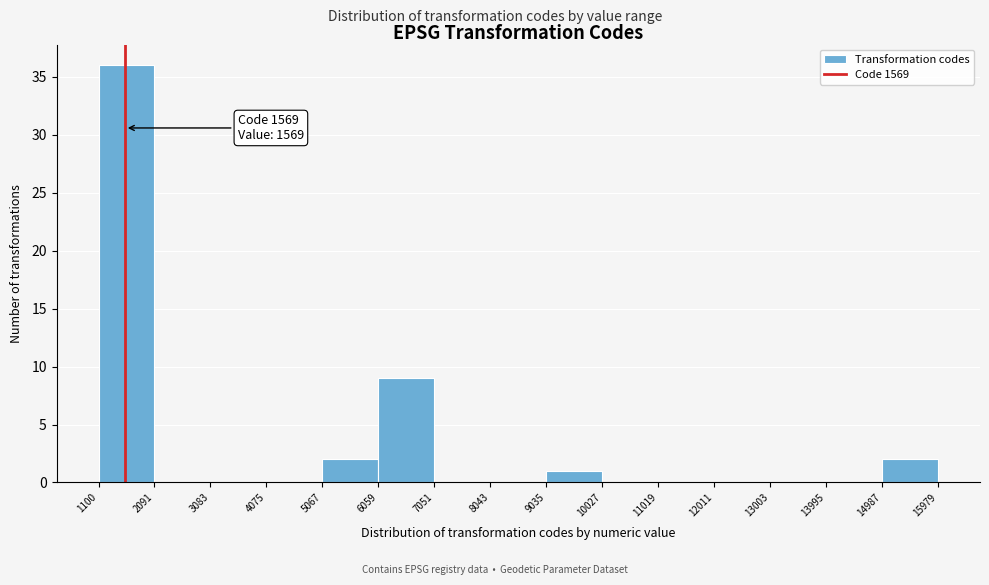

Which range on the x-axis has the tallest bar?

1100 to 2091